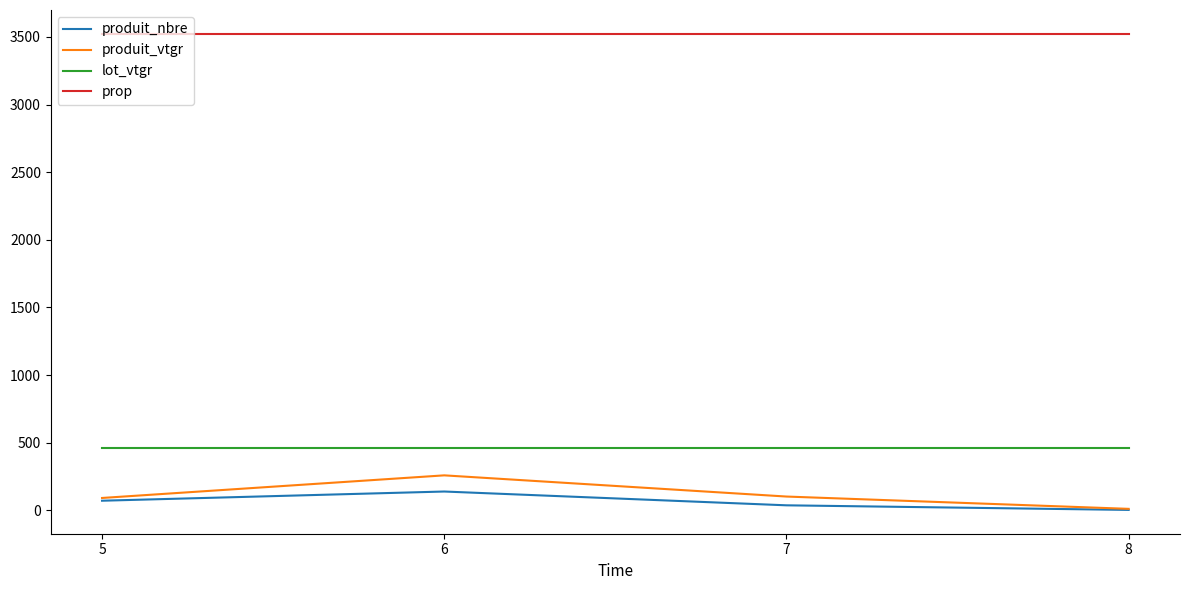

Is the value of prop at 8 greater than the value of produit_vtgr at 7?

Yes